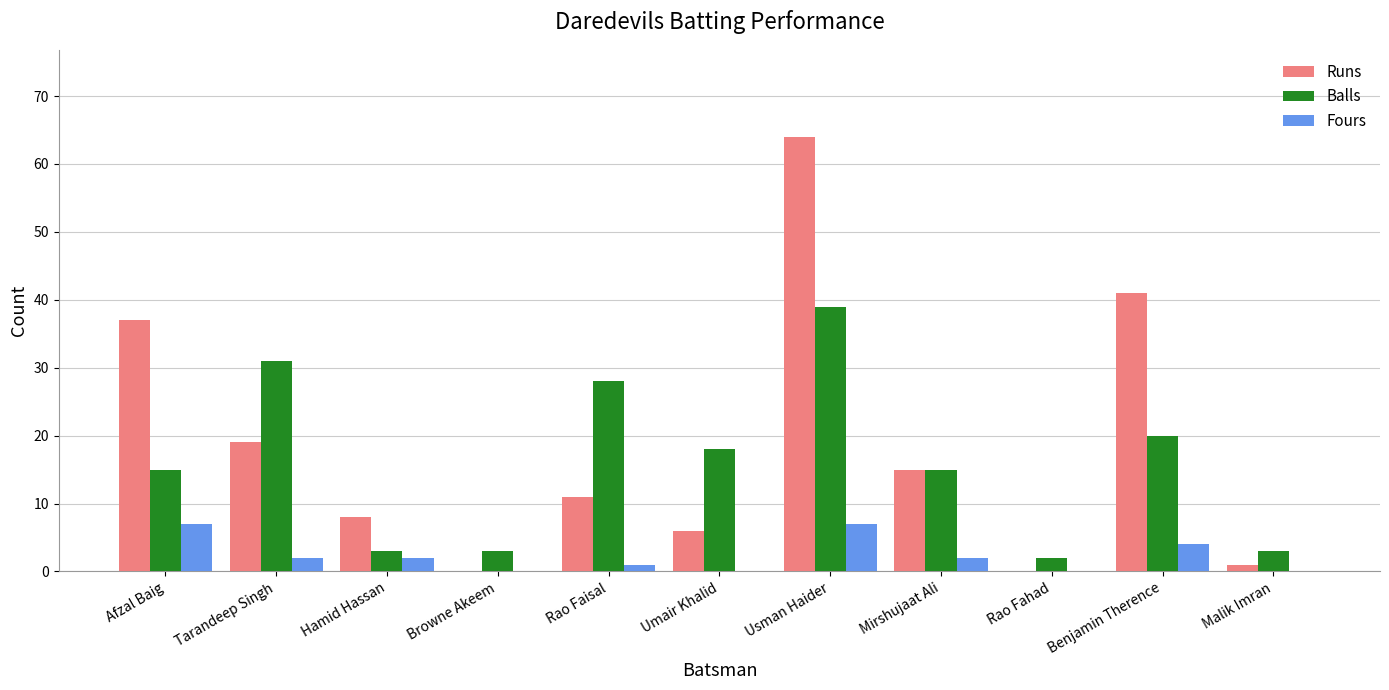

Between Tarandeep Singh and Malik Imran, which series saw the biggest shift?

Balls